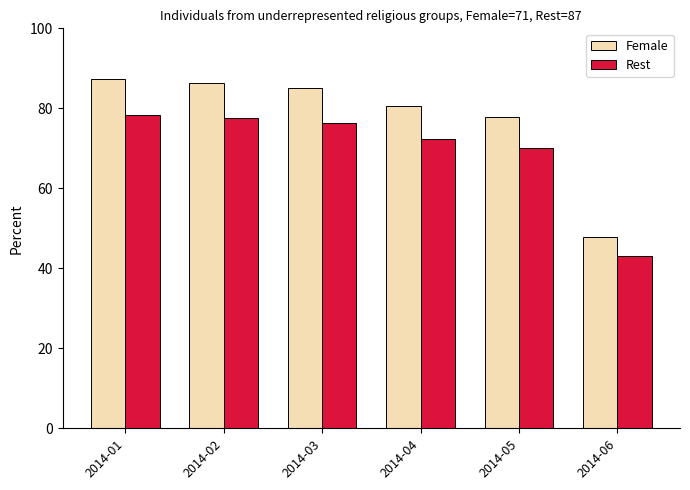

What is the difference between the highest and lowest values at 2014-05?

7.9